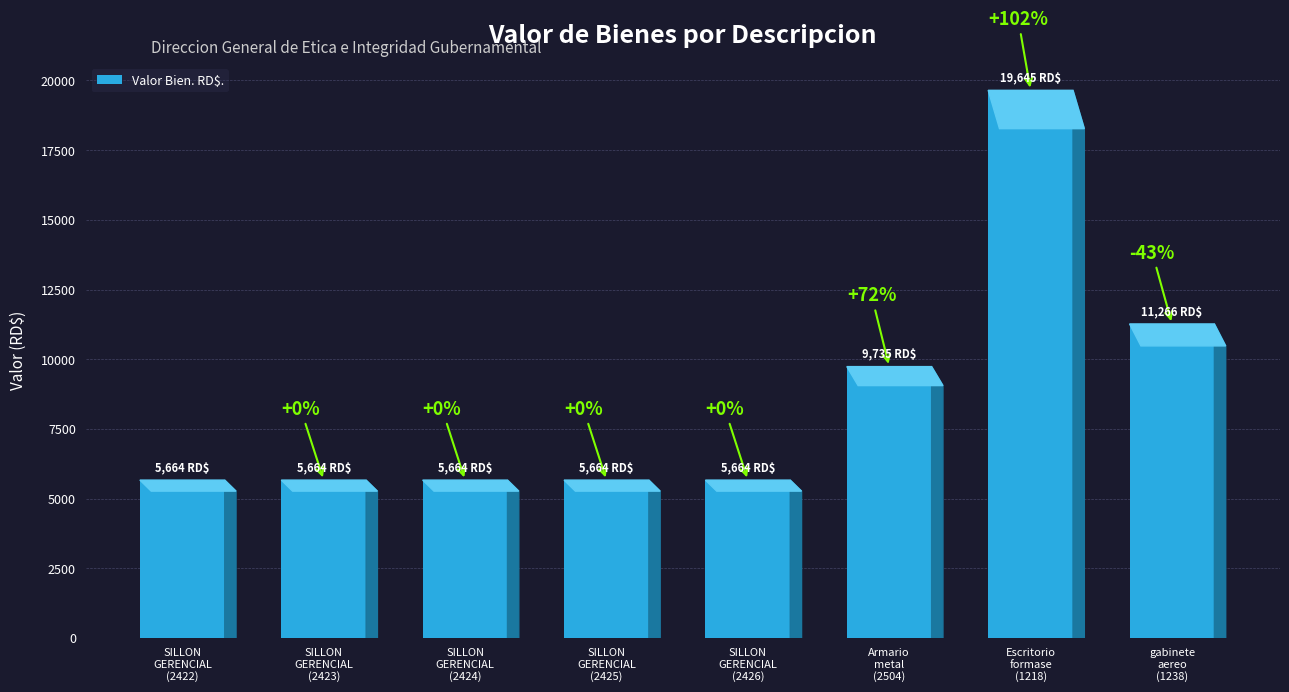

Rank the categories by value from lowest to highest.

SILLON
GERENCIAL
(2422), SILLON
GERENCIAL
(2423), SILLON
GERENCIAL
(2424), SILLON
GERENCIAL
(2425), SILLON
GERENCIAL
(2426), Armario
metal
(2504), gabinete
aereo
(1238), Escritorio
formase
(1218)